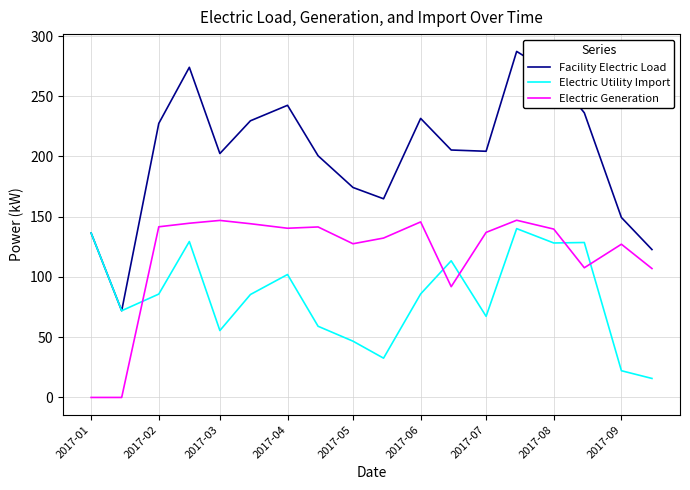

Which series has the widest spread of values?

Facility Electric Load